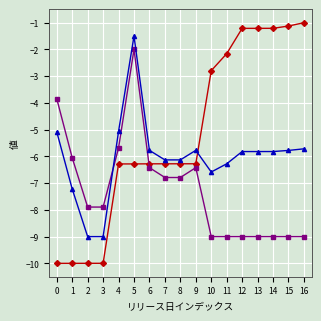

What is the total value across all series at 14?

-16.0